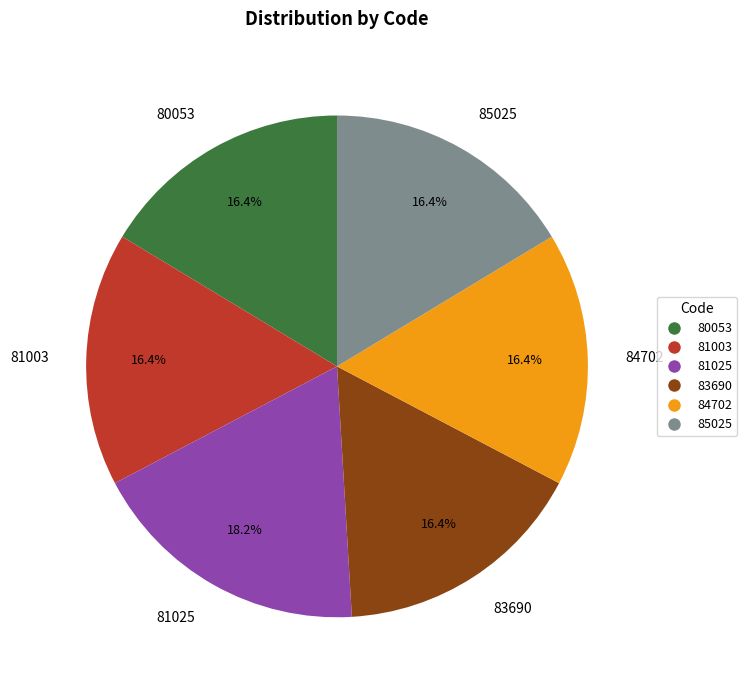

How many slices are in this pie chart?

6